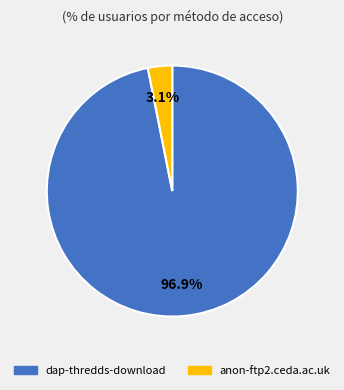

To the nearest percent, what portion does anon-ftp2.ceda.ac.uk represent?

3%